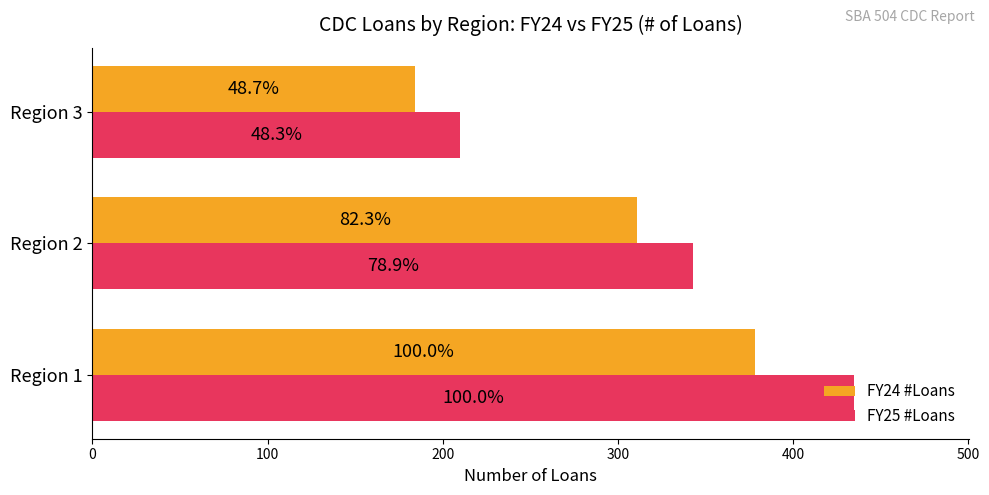

Which series has the widest spread of values?

FY25 #Loans